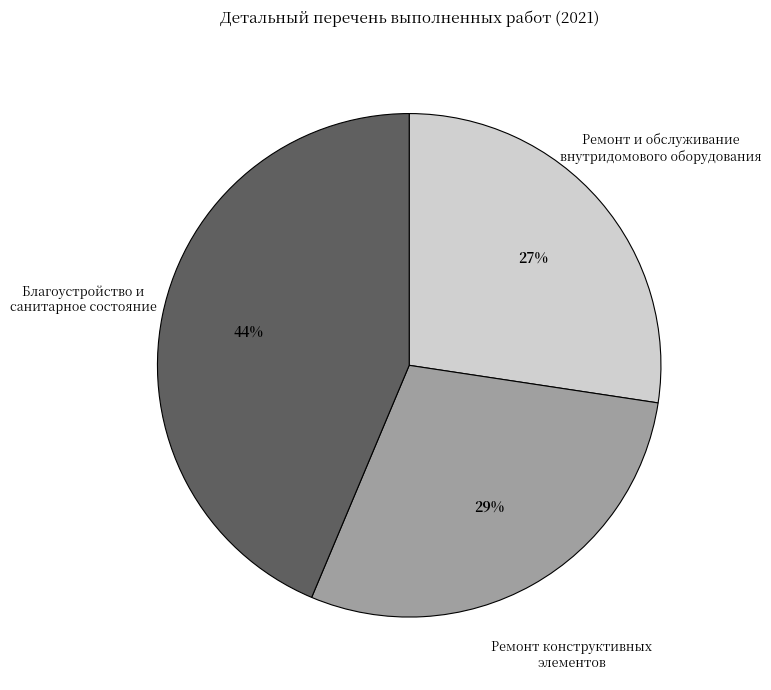

Which has a higher value, Благоустройство и санитарное состояние or Ремонт конструктивных элементов?

Благоустройство и санитарное состояние